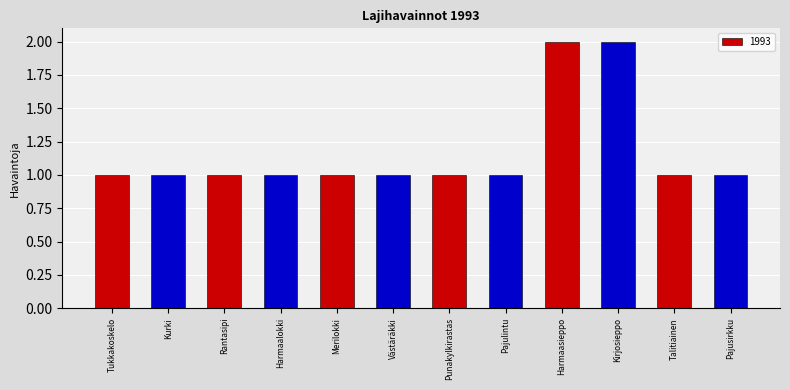

How many series are shown in this chart?

1